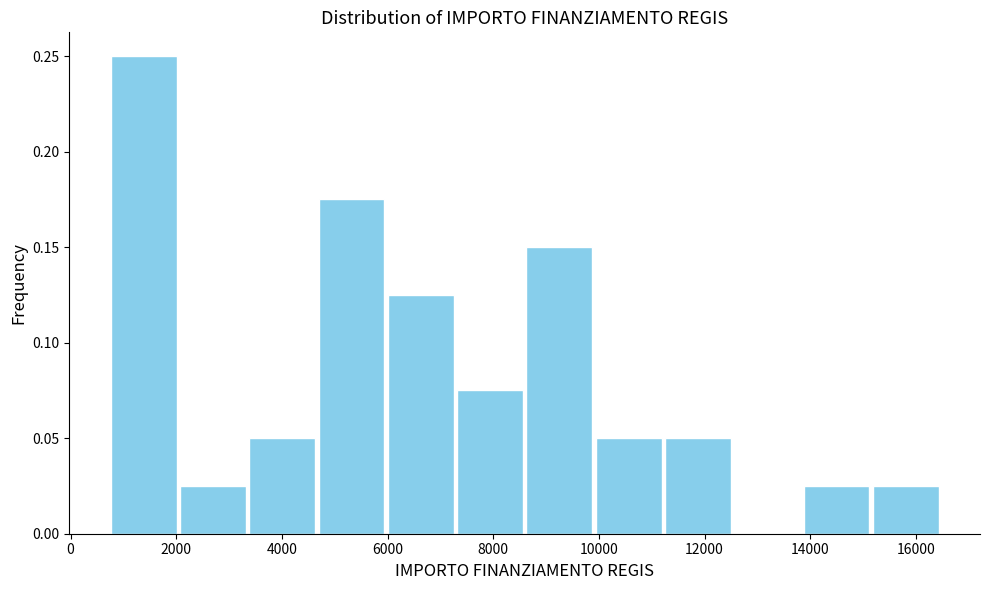

What is the height of the bar covering 8600 to 10000 on the x-axis? Neither the bar edges nor the heights are printed on the chart, so give them approximately, as read against the axes.

0.150